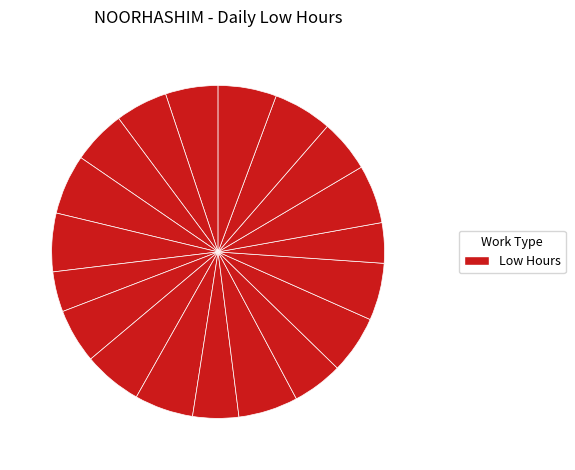

Count the number of slices in the pie.

19